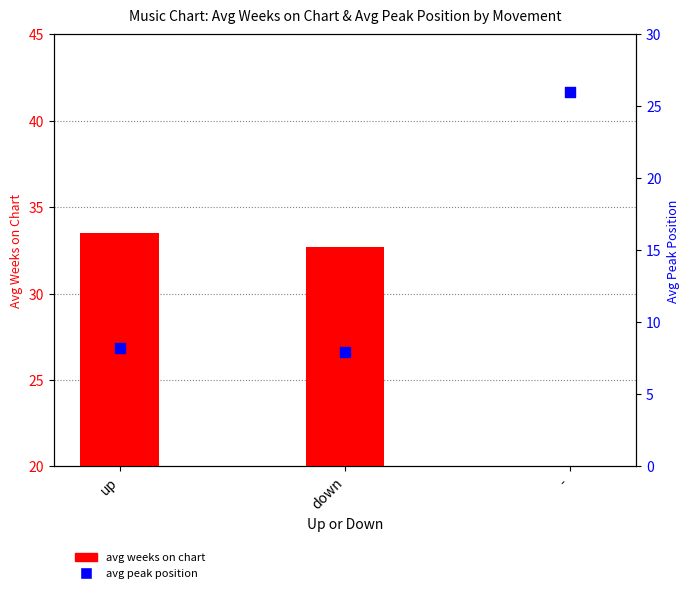

What is the total value across all series at -?

37.0